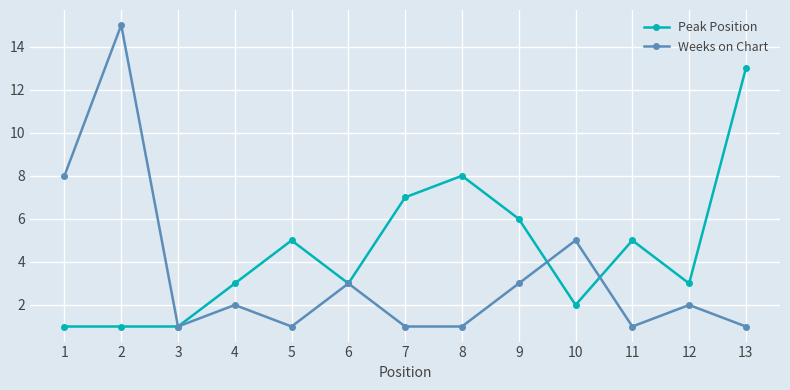

True or false: Weeks on Chart and Peak Position cross at least once.

True